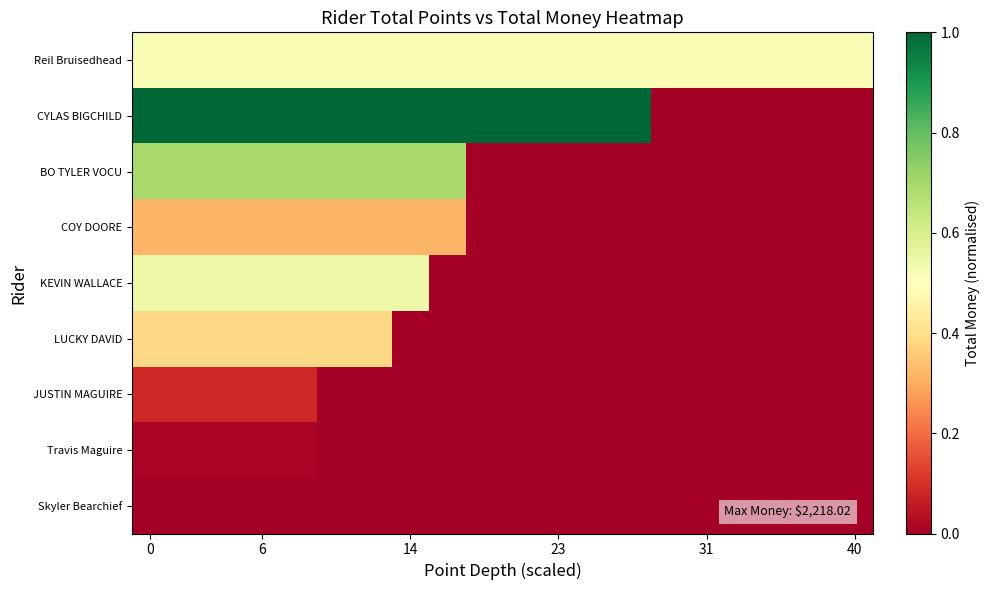

At how many categories does at least one series exceed 0?

20